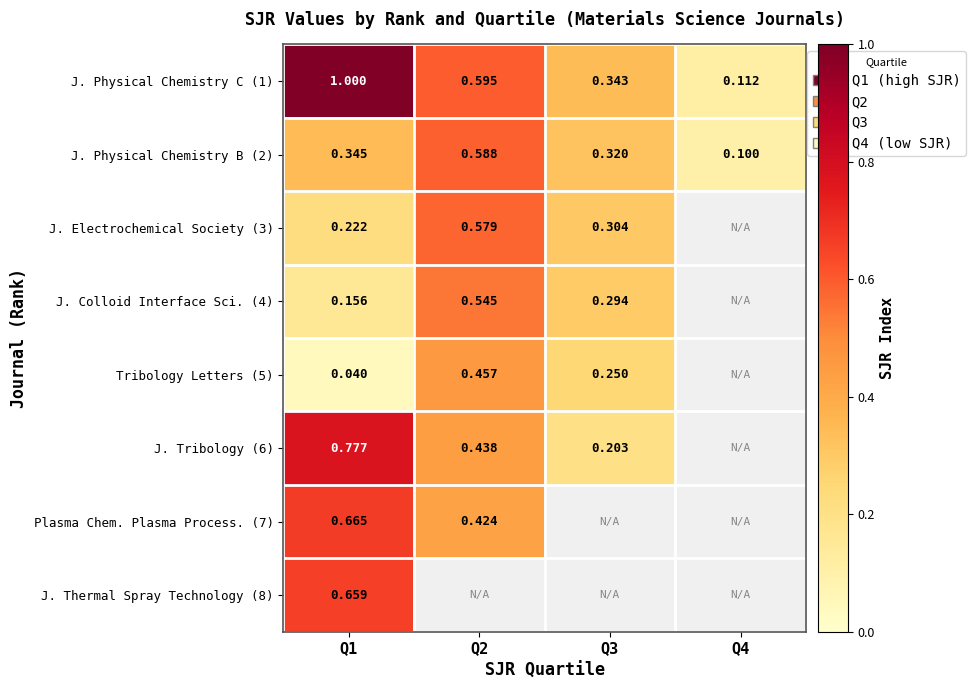

How many categories are shown in the chart?

4